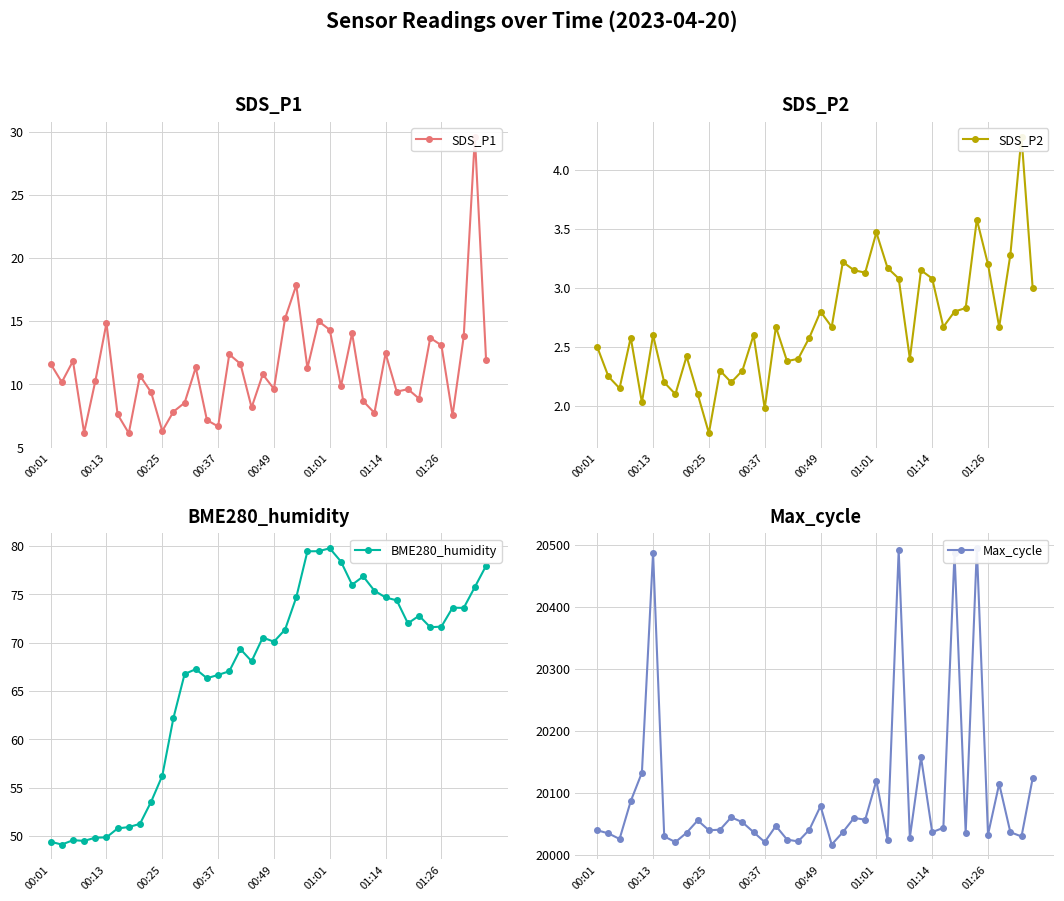

What is the value of the Max_cycle point at the 40th from the left?

20124.0